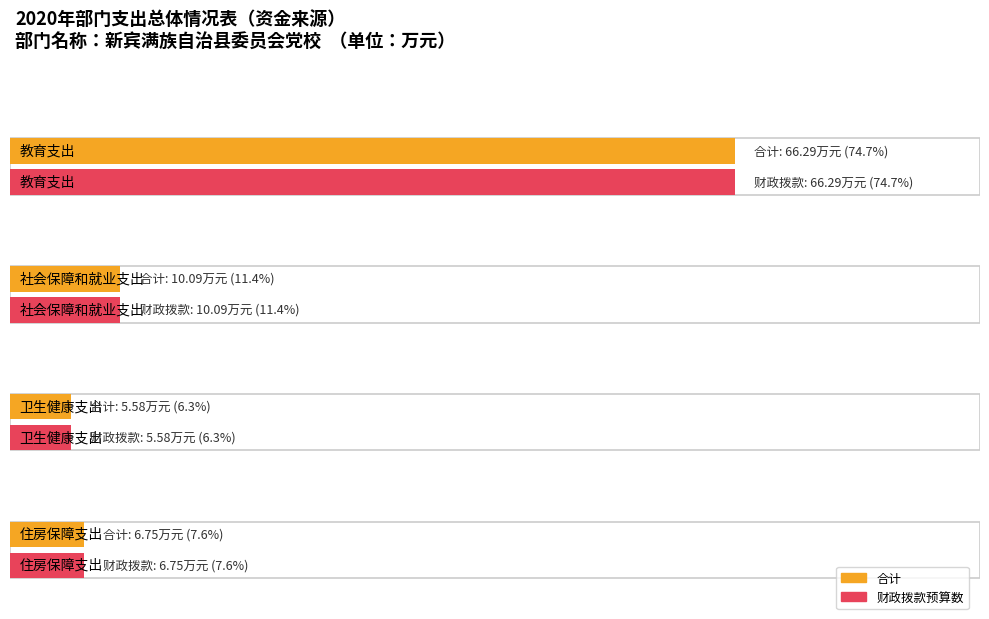

Is it true that 财政拨款预算数 equals 10.1 at 社会保障和就业支出?

True